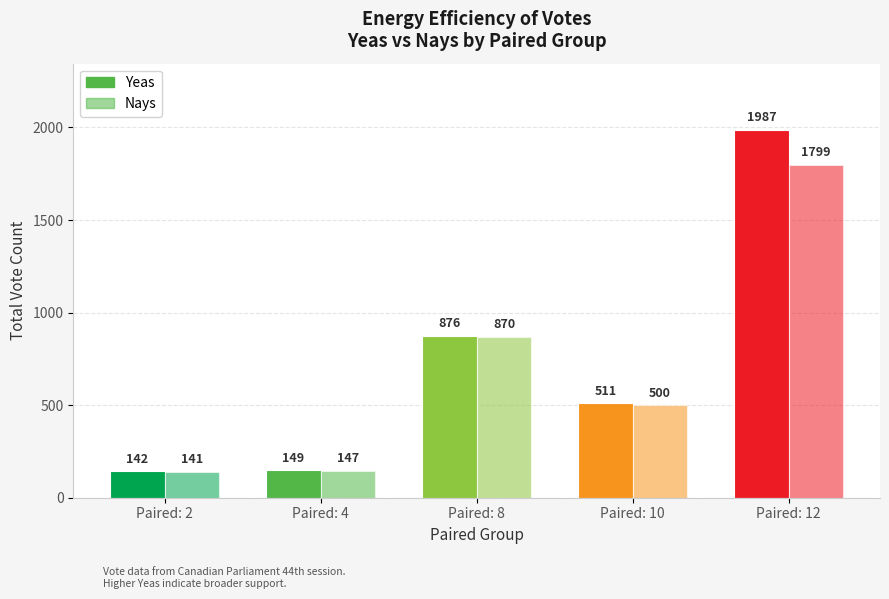

Between Paired: 2 and Paired: 12, which is larger?

Paired: 12